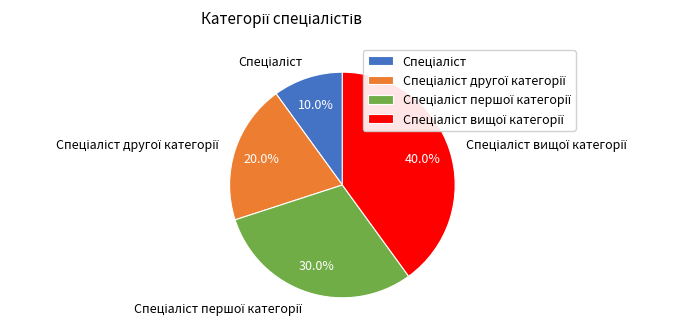

To the nearest percent, what is the difference between the largest and smallest slice percentages?

30%